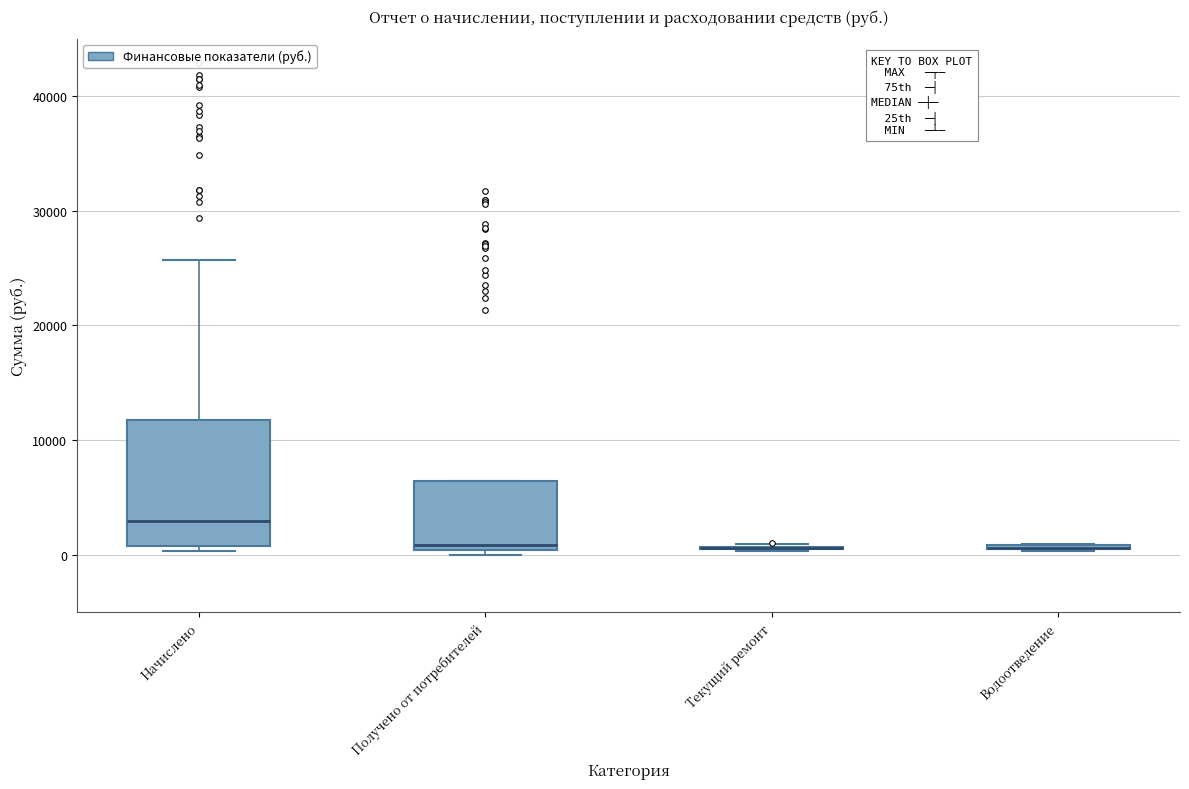

Where is the lower edge of the box for Получено от потребителей on the y-axis? The values are not printed on the chart, so give them approximately, as read against the axis.

0